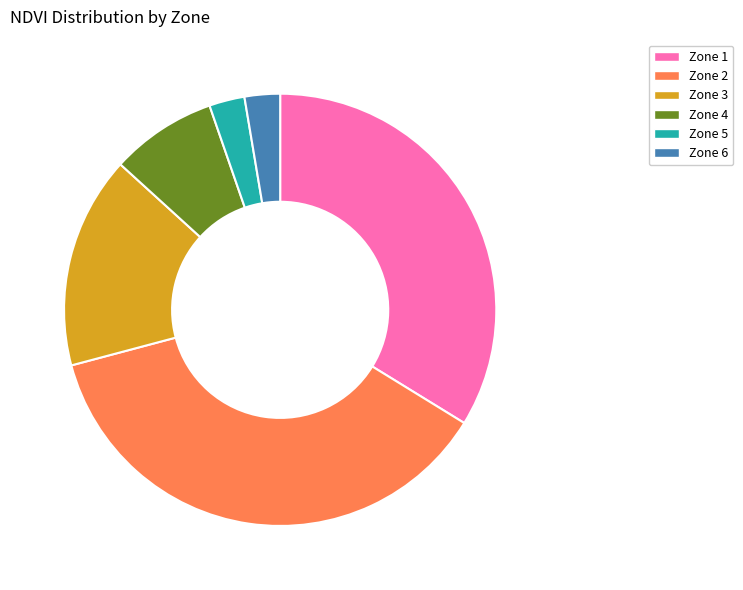

The Zone 4 slice represents 8% of the pie. True or false?

True